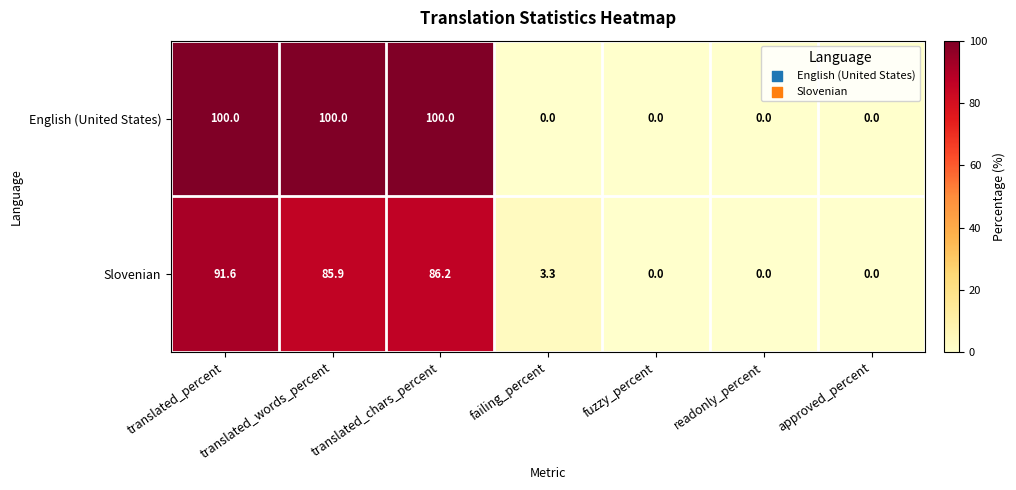

Which series changed the most between translated_words_percent and approved_percent?

English (United States)